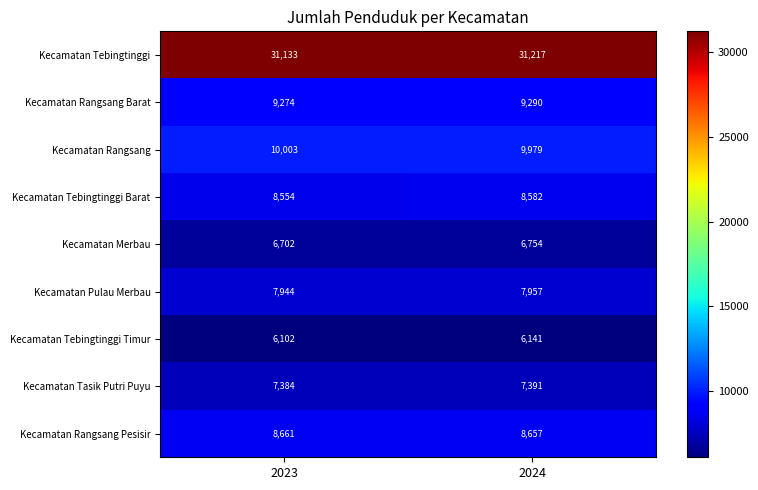

What is the average value of the Kecamatan Rangsang series?

9991